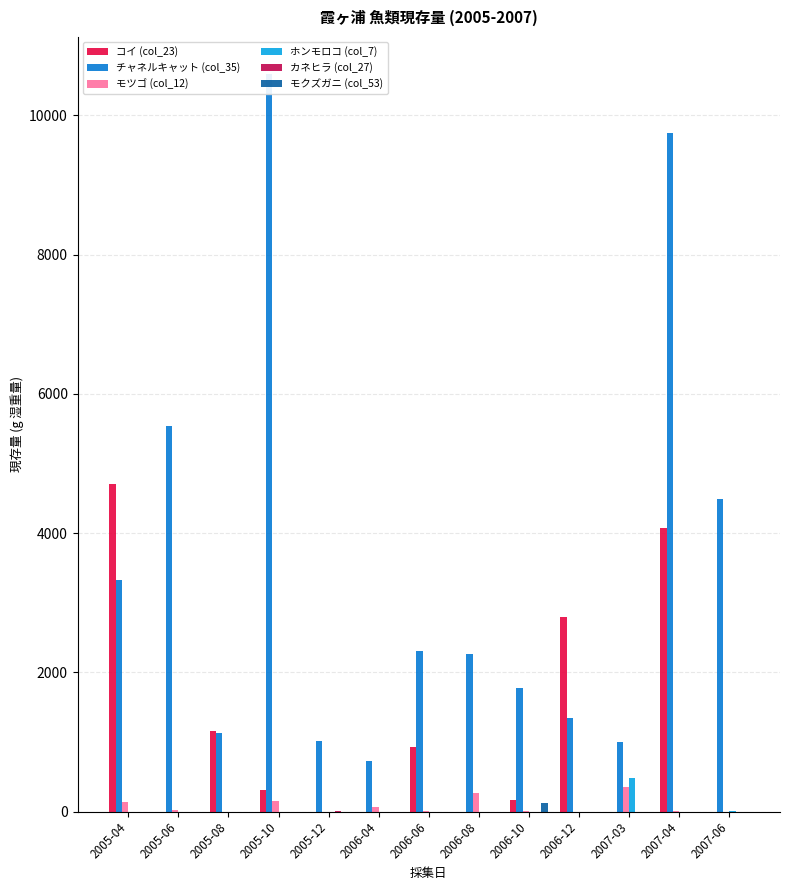

Reading right to left, list all the values displayed in this chart.

コイ (col_23): 2007-06=0.0	2007-04=4067.0	2007-03=0.0	2006-12=2786.8	2006-10=164.1	2006-08=0.0	2006-06=924.4	2006-04=0.0	2005-12=0.0	2005-10=305.0	2005-08=1156.4	2005-06=0.0	2005-04=4700.0
チャネルキャット (col_35): 2007-06=4491.8	2007-04=9742.4	2007-03=996.8	2006-12=1338.0	2006-10=1780.6	2006-08=2257.2	2006-06=2302.4	2006-04=724.6	2005-12=1012.0	2005-10=10595.0	2005-08=1124.1	2005-06=5537.8	2005-04=3330.6
モツゴ (col_12): 2007-06=0.0	2007-04=6.1	2007-03=353.7	2006-12=0.0	2006-10=5.3	2006-08=268.9	2006-06=2.5	2006-04=69.3	2005-12=0.0	2005-10=145.7	2005-08=0.0	2005-06=14.8	2005-04=140.1
ホンモロコ (col_7): 2007-06=14.4	2007-04=0.0	2007-03=478.6	2006-12=0.0	2006-10=0.0	2006-08=0.0	2006-06=0.0	2006-04=0.0	2005-12=0.0	2005-10=0.0	2005-08=0.0	2005-06=0.0	2005-04=0.0
カネヒラ (col_27): 2007-06=0.0	2007-04=0.0	2007-03=0.0	2006-12=0.0	2006-10=0.0	2006-08=0.0	2006-06=0.0	2006-04=0.0	2005-12=5.8	2005-10=0.0	2005-08=0.0	2005-06=0.0	2005-04=0.0
モクズガニ (col_53): 2007-06=0.0	2007-04=0.0	2007-03=0.0	2006-12=0.0	2006-10=124.5	2006-08=0.0	2006-06=0.0	2006-04=0.0	2005-12=0.0	2005-10=0.0	2005-08=0.0	2005-06=0.0	2005-04=0.0